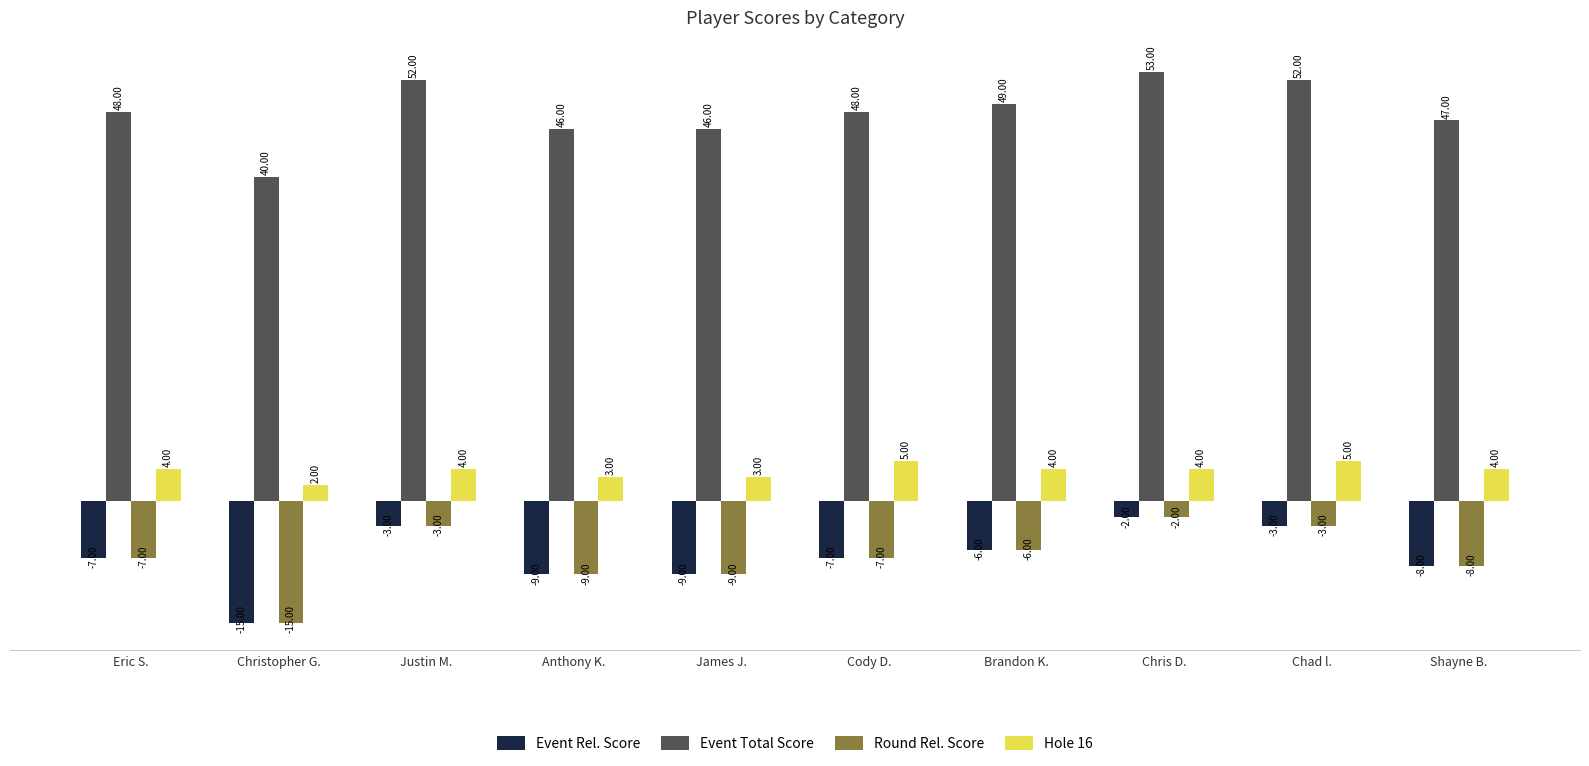

Reading left to right, transcribe all the data shown in this chart.

Event Rel. Score: -7	-15	-3	-9	-9	-7	-6	-2	-3	-8
Event Total Score: 48	40	52	46	46	48	49	53	52	47
Round Rel. Score: -7	-15	-3	-9	-9	-7	-6	-2	-3	-8
Hole 16: 4	2	4	3	3	5	4	4	5	4